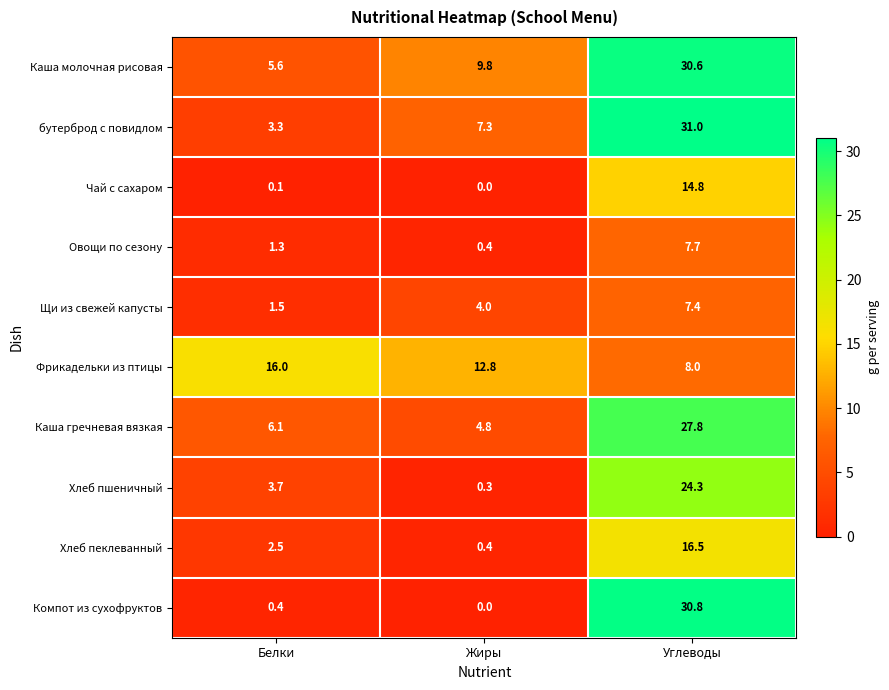

What is the spread (max minus min) of values at Белки?

15.9